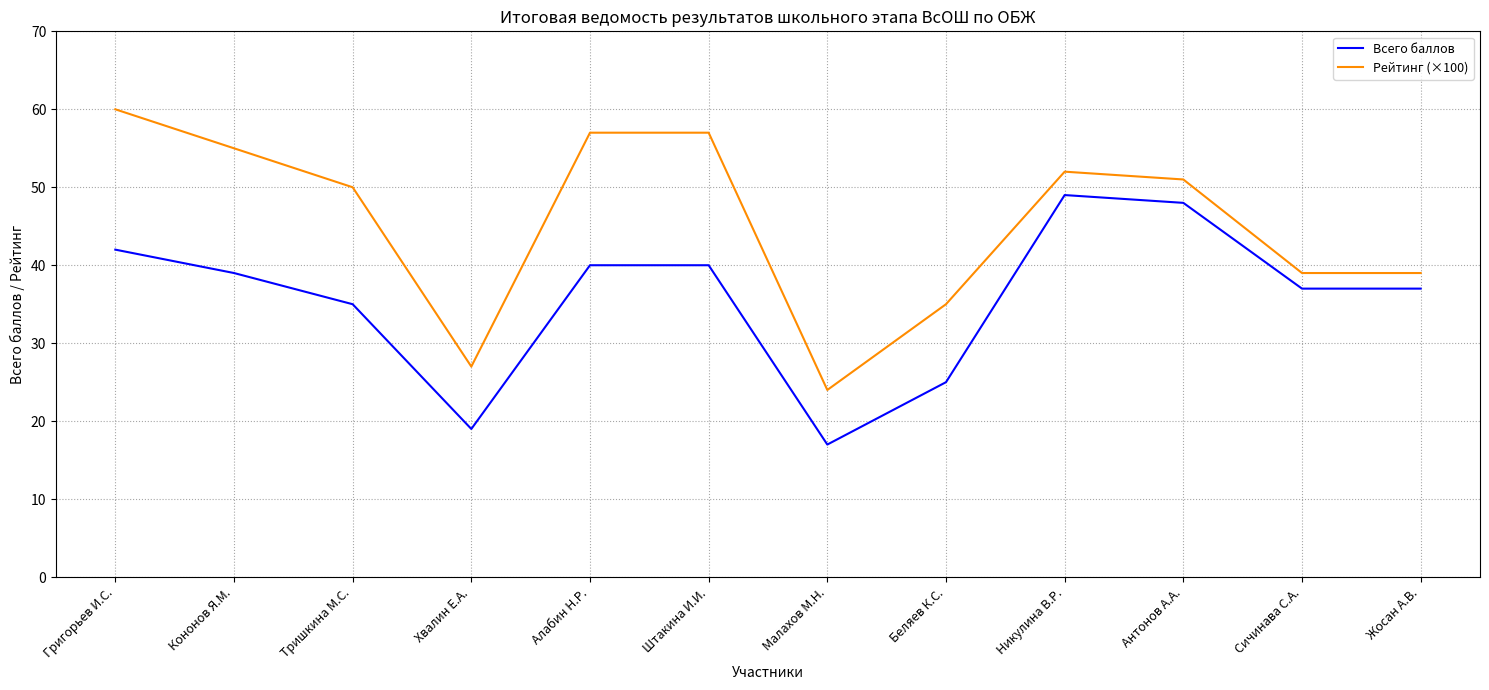

Is the value of Всего баллов at Малахов М.Н. greater than the value of Рейтинг (×100) at Беляев К.С.?

No